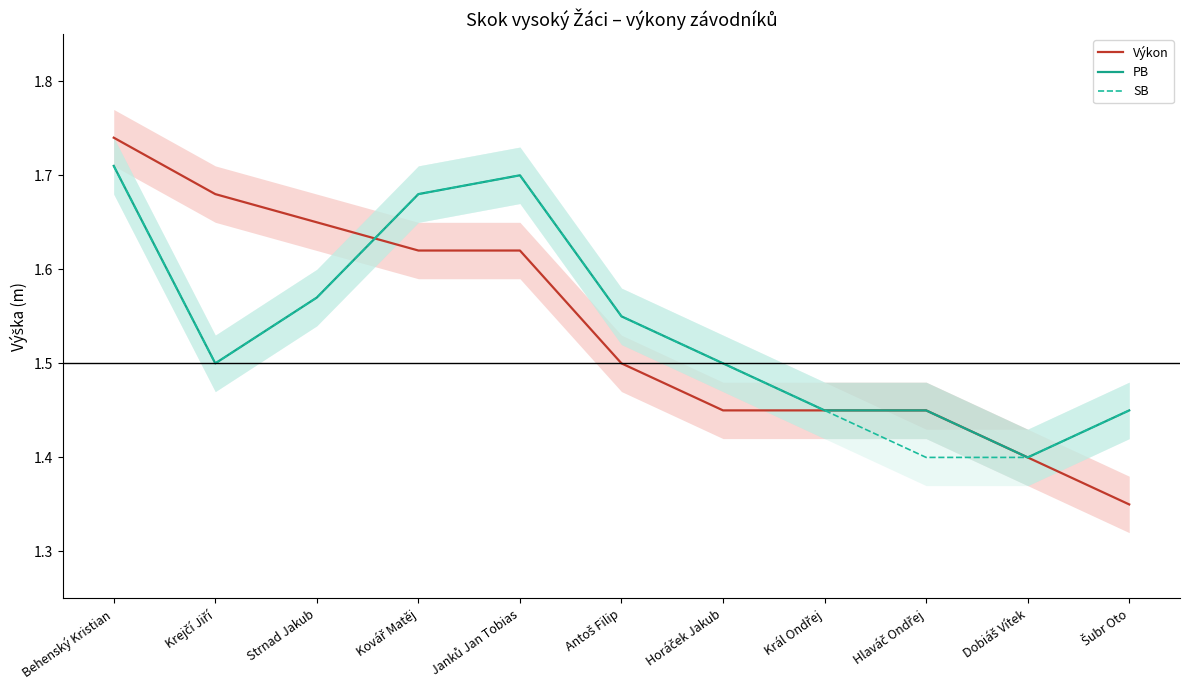

Between Behenský Kristian and Janků Jan Tobias, which series saw the biggest shift?

Výkon